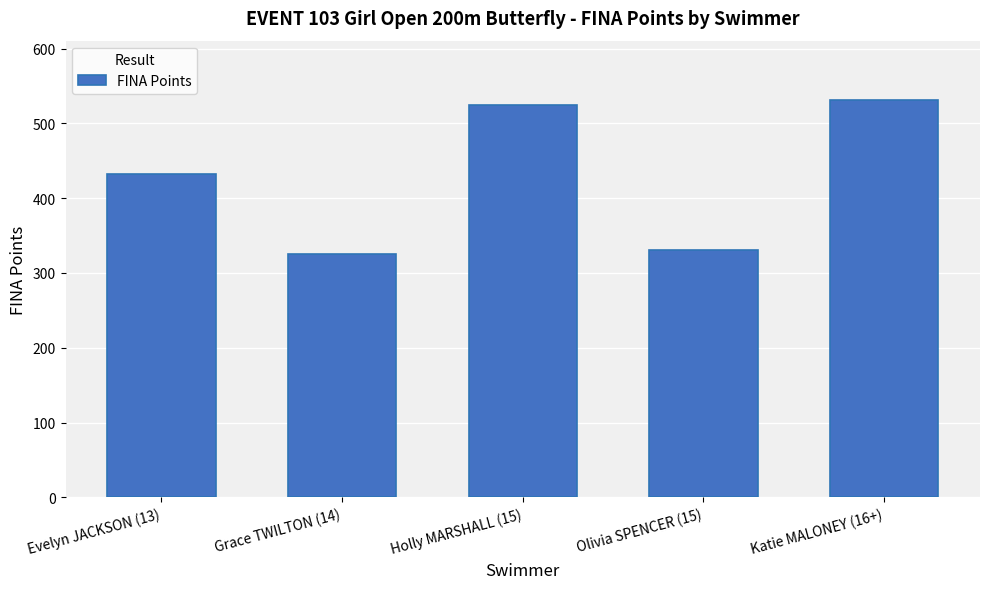

Is it true that the value at Katie MALONEY (16+) is 531?

True